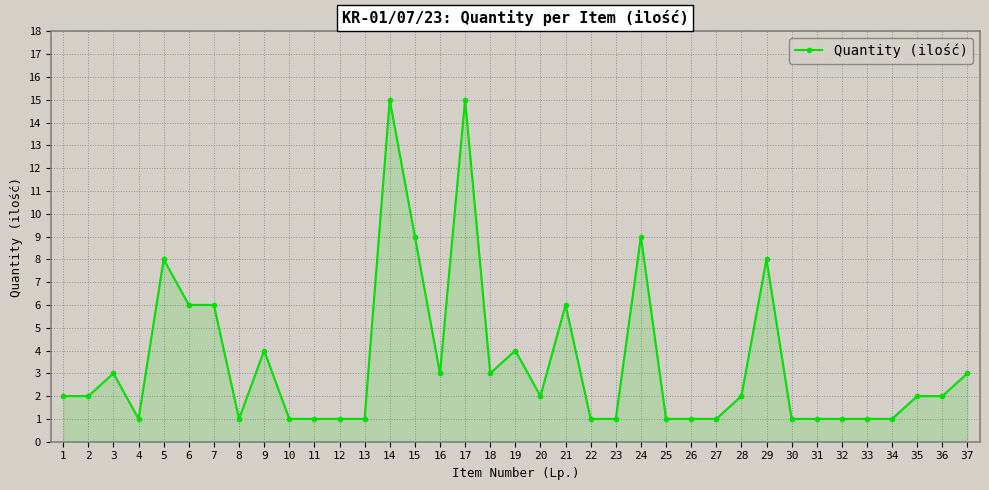

Reading left to right, extract all data points from this chart.

2	2	3	1	8	6	6	1	4	1	1	1	1	15	9	3	15	3	4	2	6	1	1	9	1	1	1	2	8	1	1	1	1	1	2	2	3